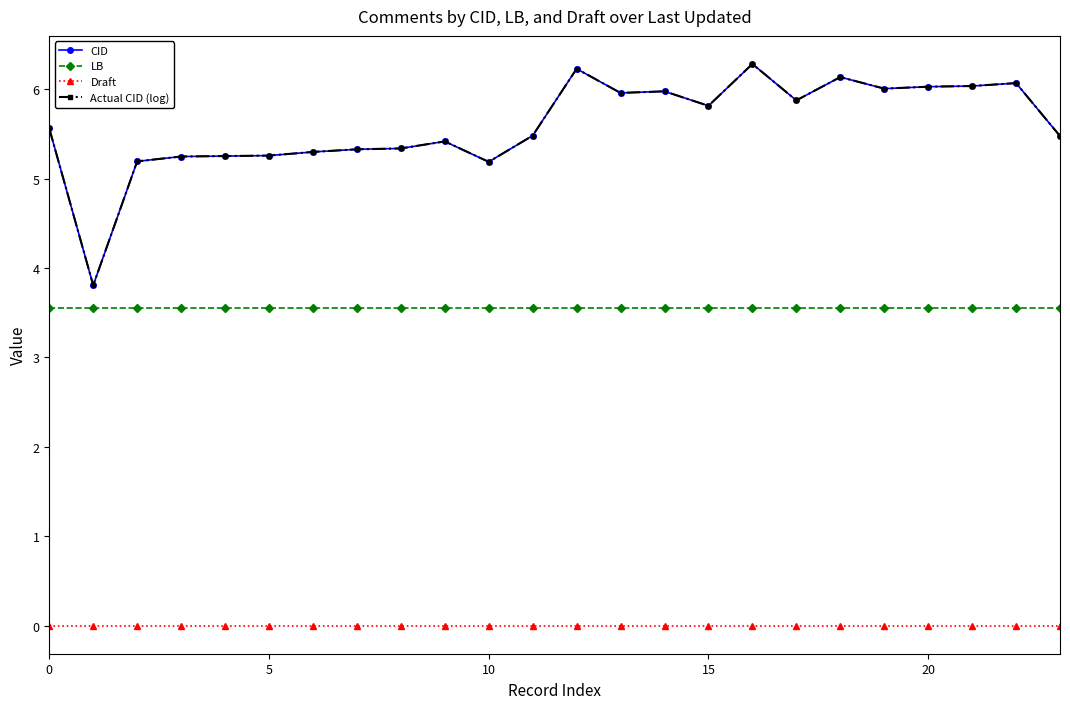

Reading left to right, transcribe all the data shown in this chart.

CID: 5.6	3.8	5.2	5.2	5.3	5.3	5.3	5.3	5.3	5.4	5.2	5.5	6.2	6.0	6.0	5.8	6.3	5.9	6.1	6.0	6.0	6.0	6.1	5.5
LB: 3.6	3.6	3.6	3.6	3.6	3.6	3.6	3.6	3.6	3.6	3.6	3.6	3.6	3.6	3.6	3.6	3.6	3.6	3.6	3.6	3.6	3.6	3.6	3.6
Draft: 0.0	0.0	0.0	0.0	0.0	0.0	0.0	0.0	0.0	0.0	0.0	0.0	0.0	0.0	0.0	0.0	0.0	0.0	0.0	0.0	0.0	0.0	0.0	0.0
Actual CID (log): 5.6	3.8	5.2	5.2	5.3	5.3	5.3	5.3	5.3	5.4	5.2	5.5	6.2	6.0	6.0	5.8	6.3	5.9	6.1	6.0	6.0	6.0	6.1	5.5